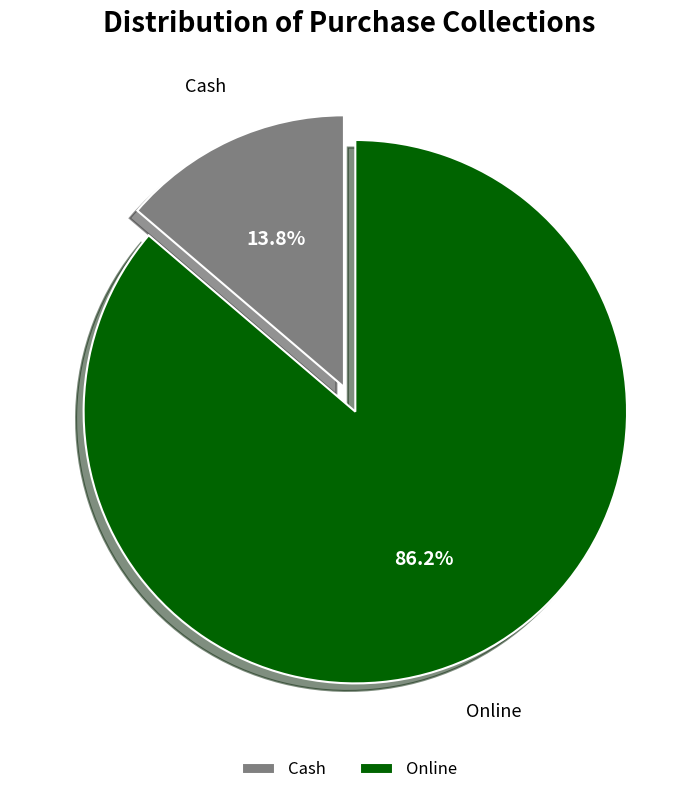

The Cash slice represents 1% of the pie. True or false?

False